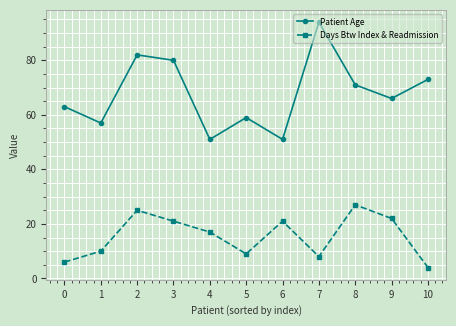

What is the total value across all series at 9?

88